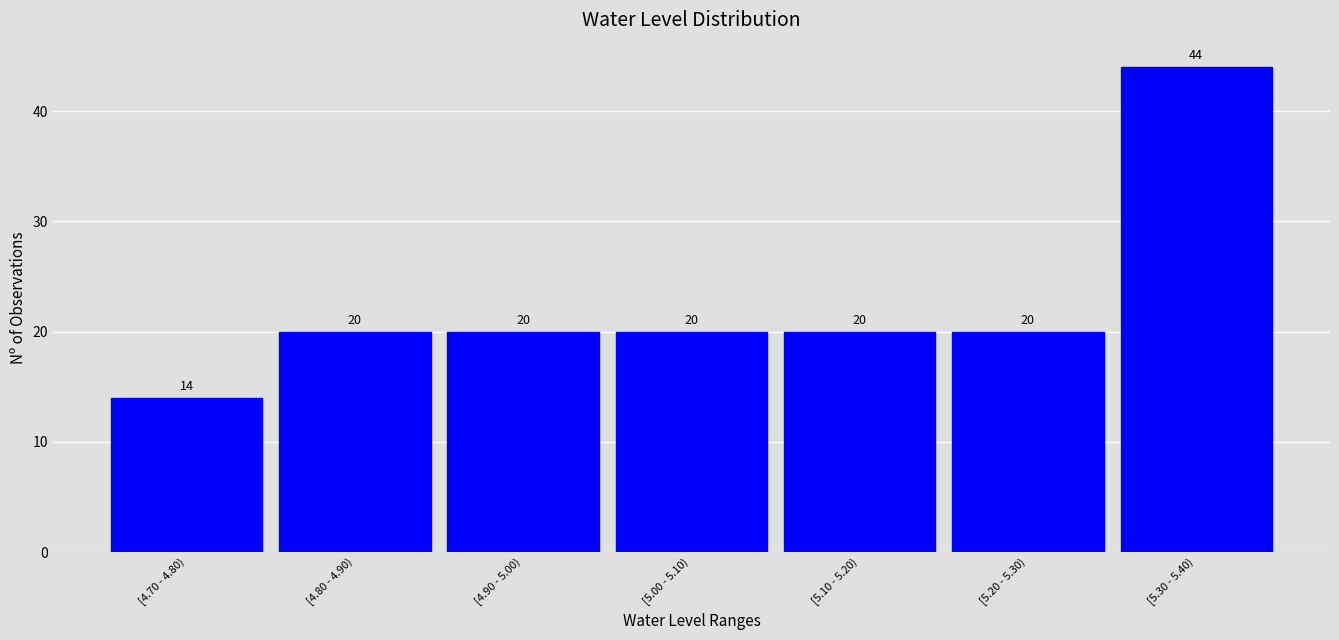

Reading left to right, list all the values displayed in this chart.

14	20	20	20	20	20	44